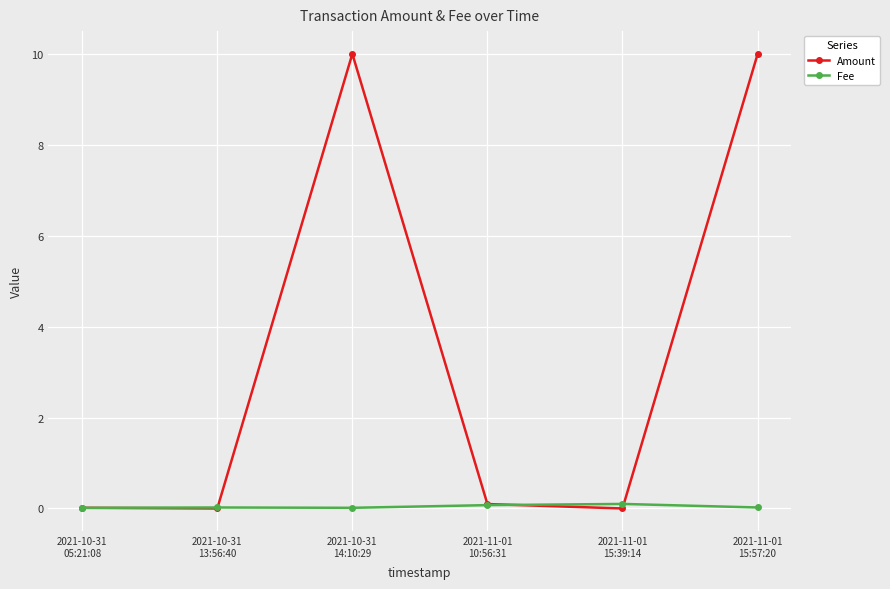

Rank the series at 2021-11-01
15:39:14 from highest to lowest value.

Fee, Amount